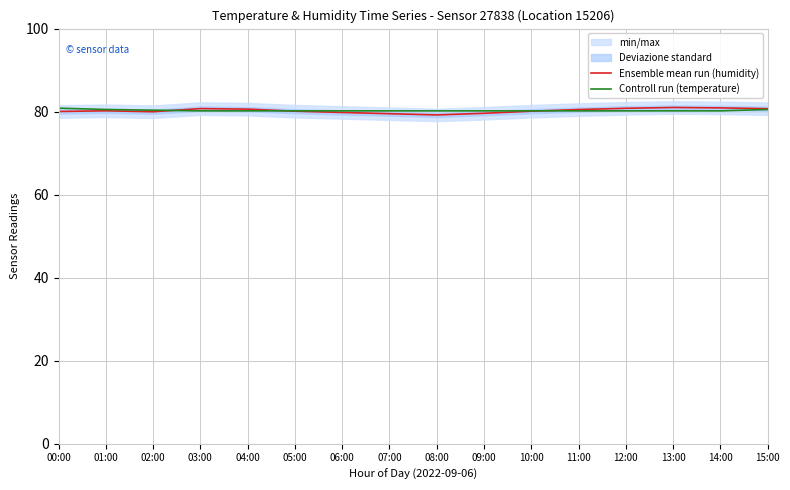

What is the maximum value shown in the chart?

81.0